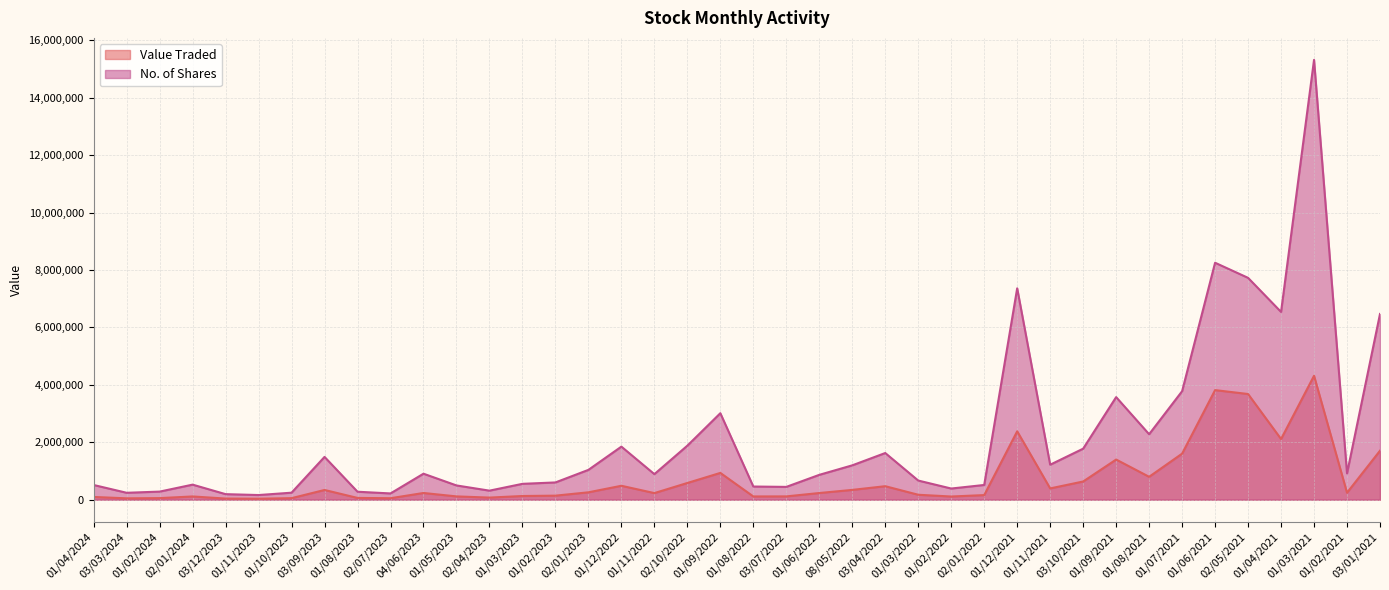

In Value Traded, how many points are lower than both neighbors (excluding endpoints)?

11